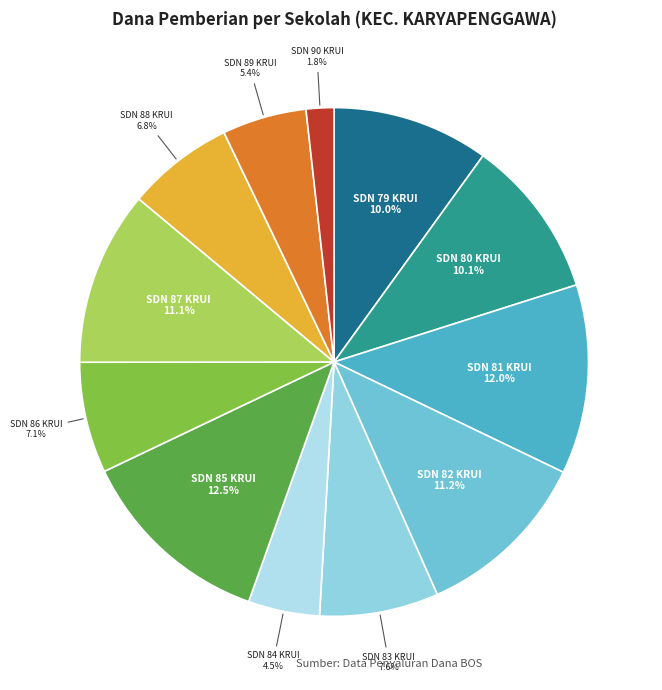

How many slices are in this pie chart?

12